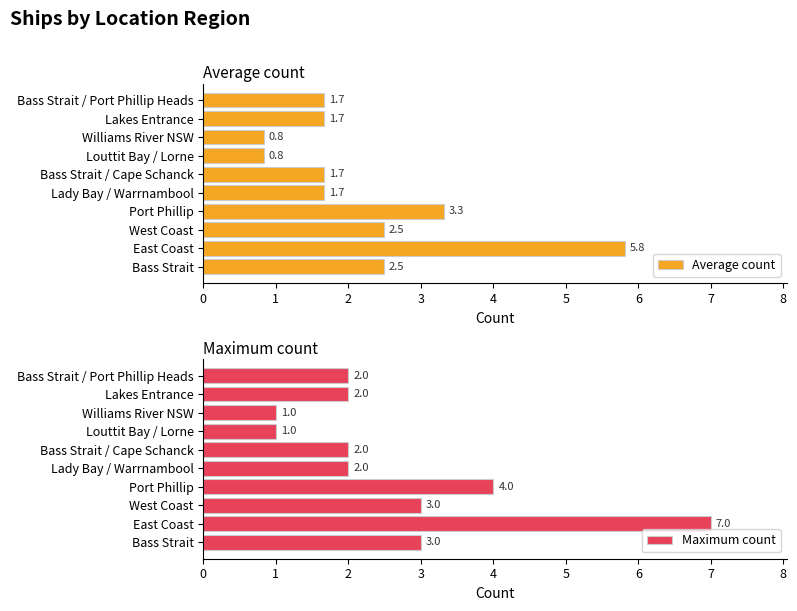

Reading left to right, transcribe all the data shown in this chart.

Average count: 2.5	5.8	2.5	3.3	1.7	1.7	0.8	0.8	1.7	1.7
Maximum count: 3.0	7.0	3.0	4.0	2.0	2.0	1.0	1.0	2.0	2.0